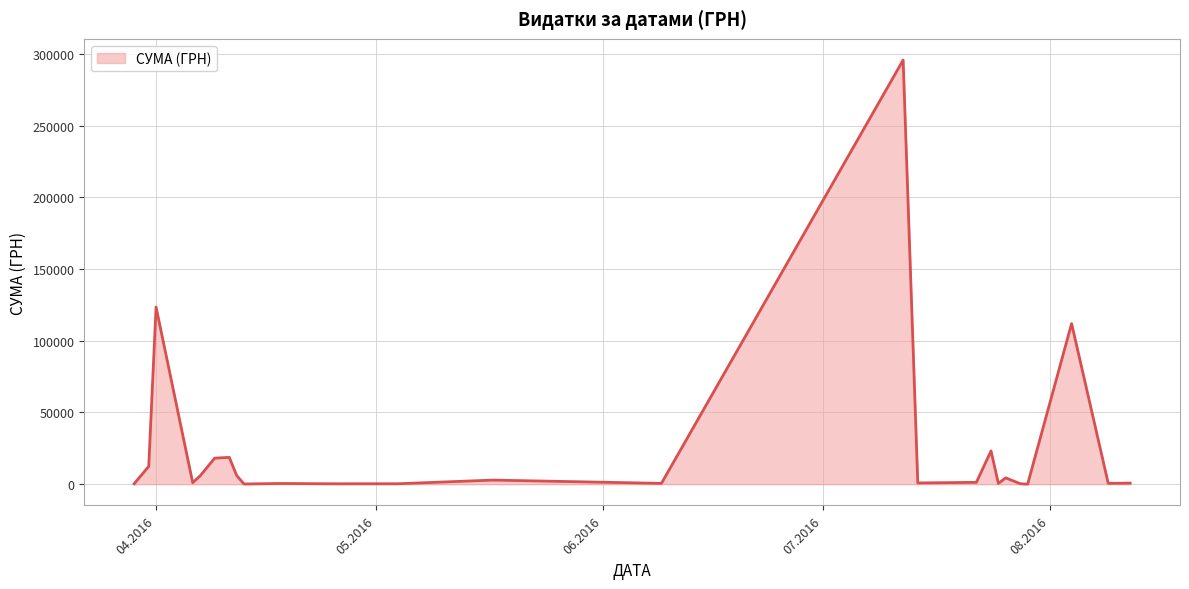

What is the maximum value shown in the chart?

295638.6